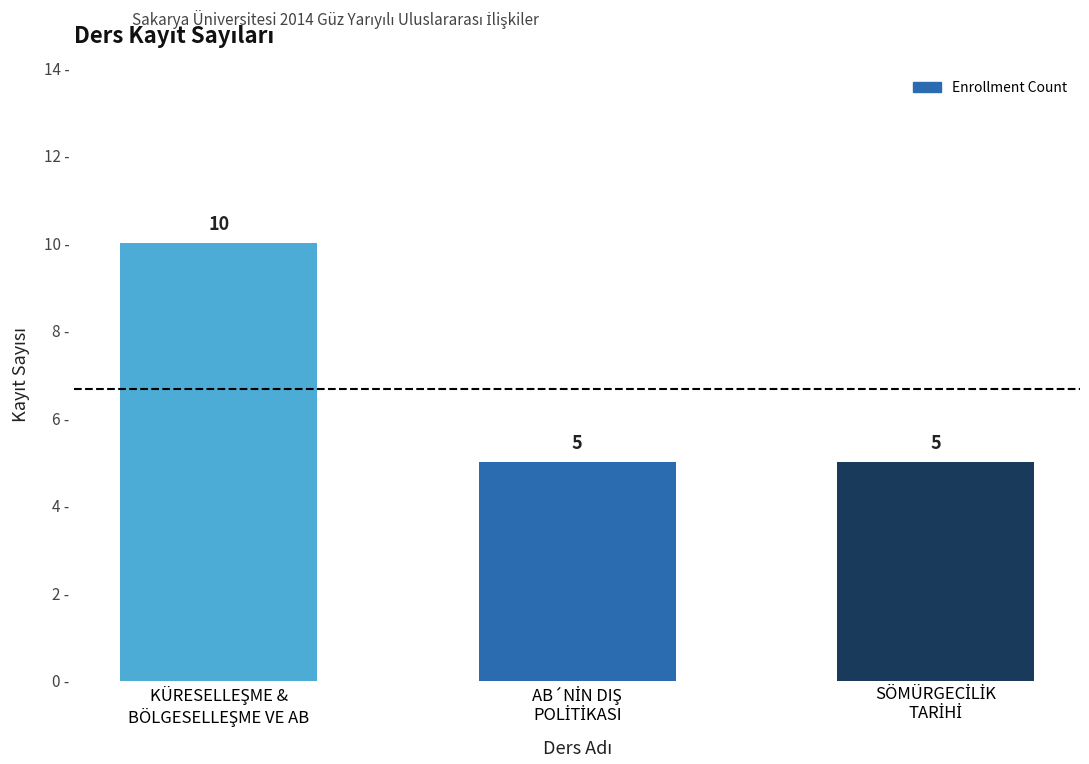

Count the values in the range 5 to 10.

3